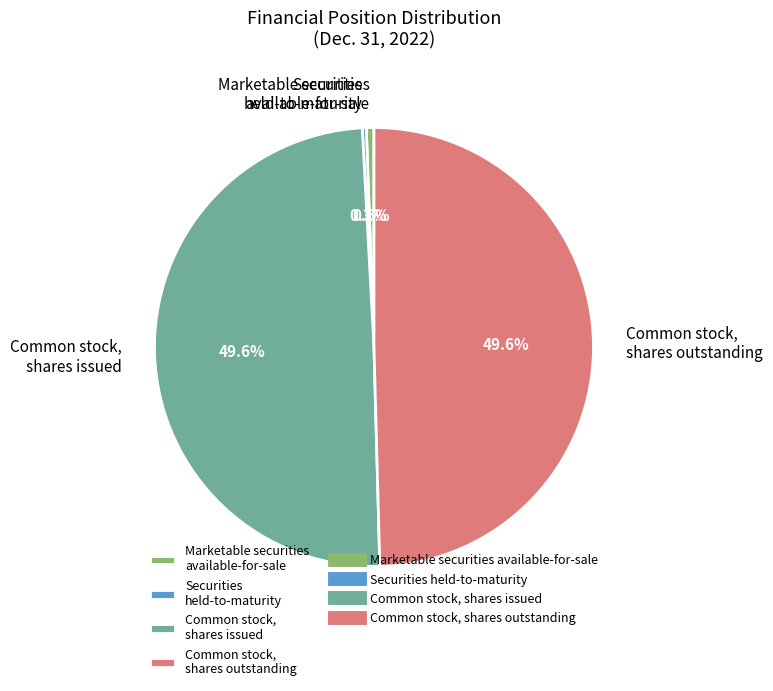

How many slices are in this pie chart?

4